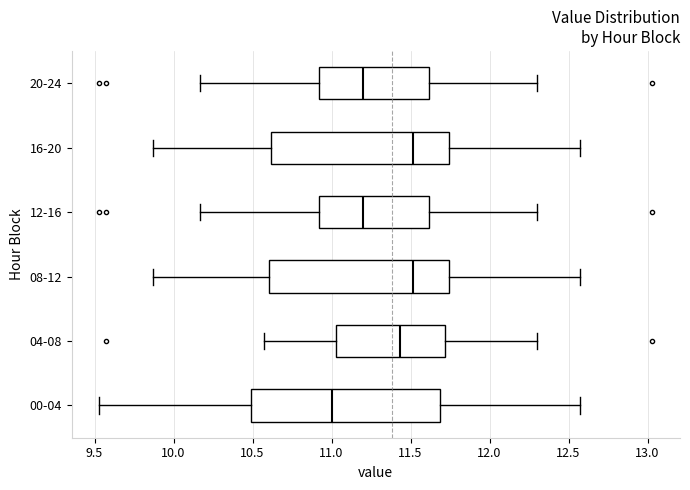

Comparing the boxes themselves (not the whiskers), which one is the widest?

00-04